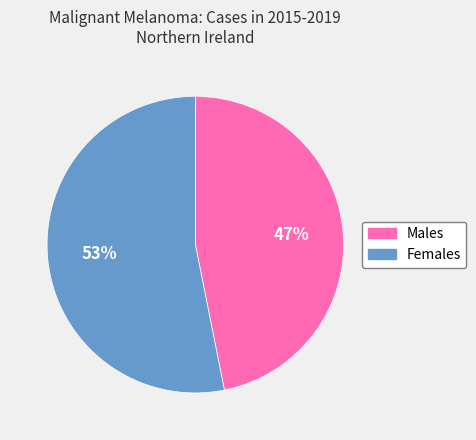

How many slices are in this pie chart?

2